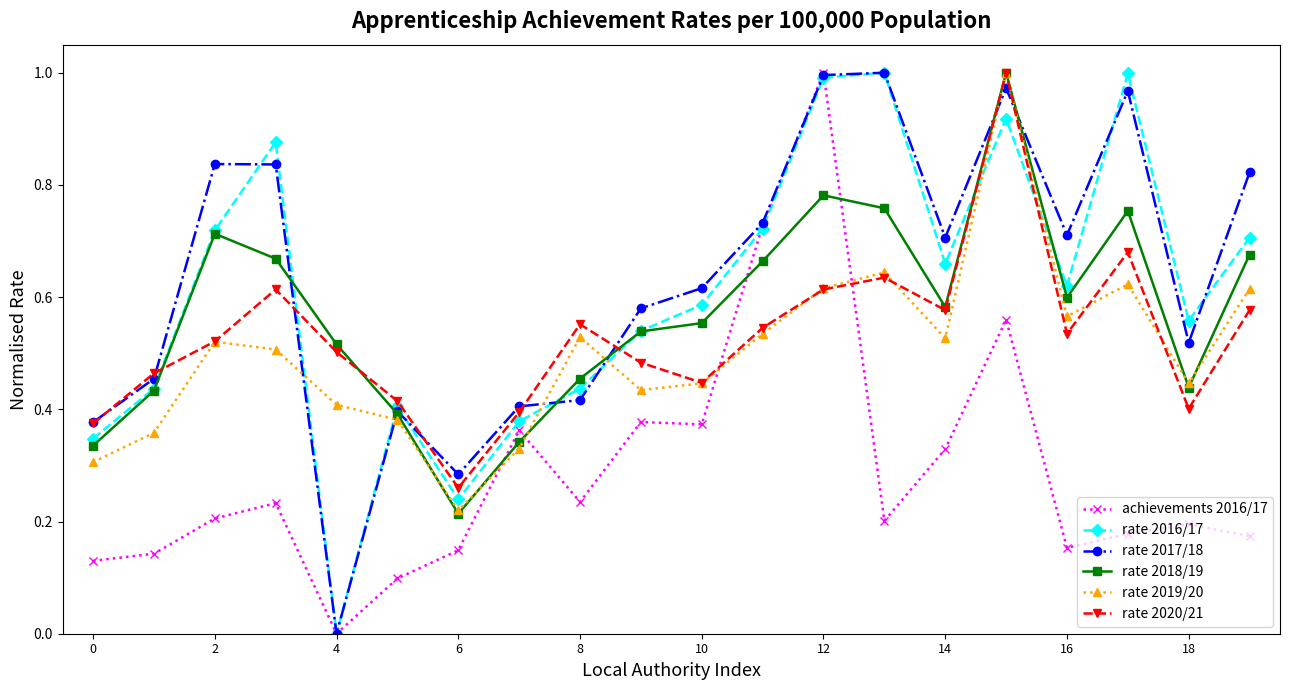

True or false: achievements 2016/17 has more than 1 points higher than both neighbors.

True